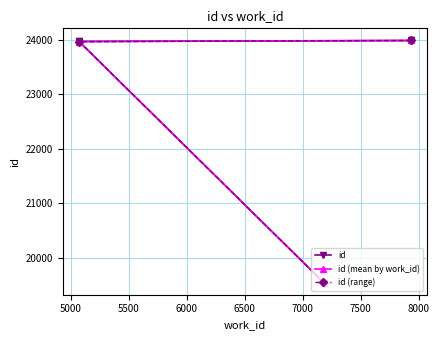

True or false: the data shows 10577 at 5073.

False